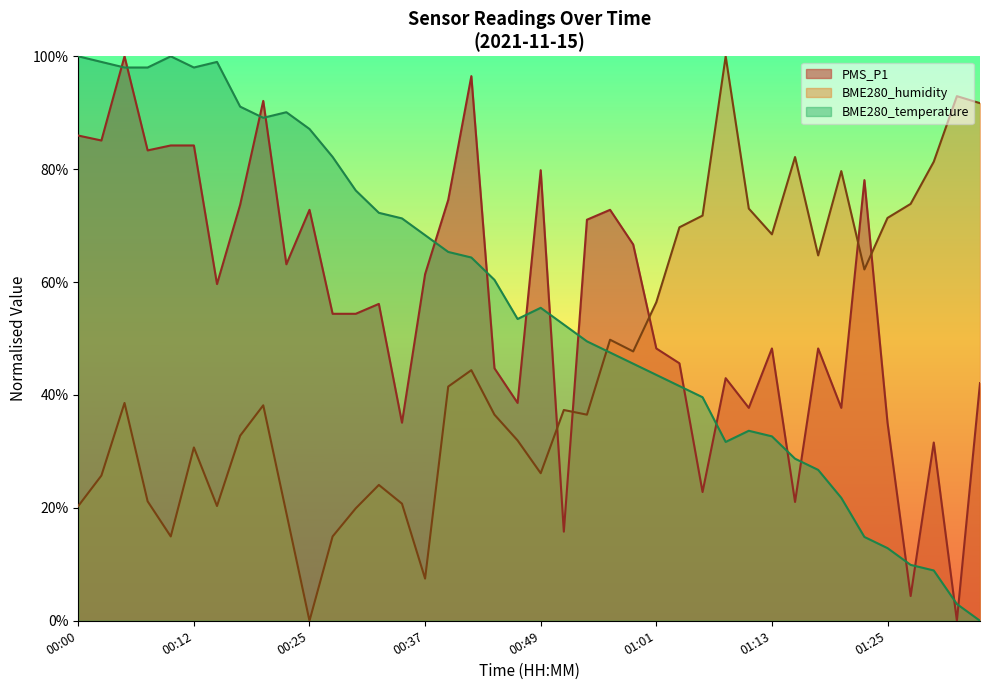

The value of PMS_P1 at 00:34 is 46.4. True or false?

False